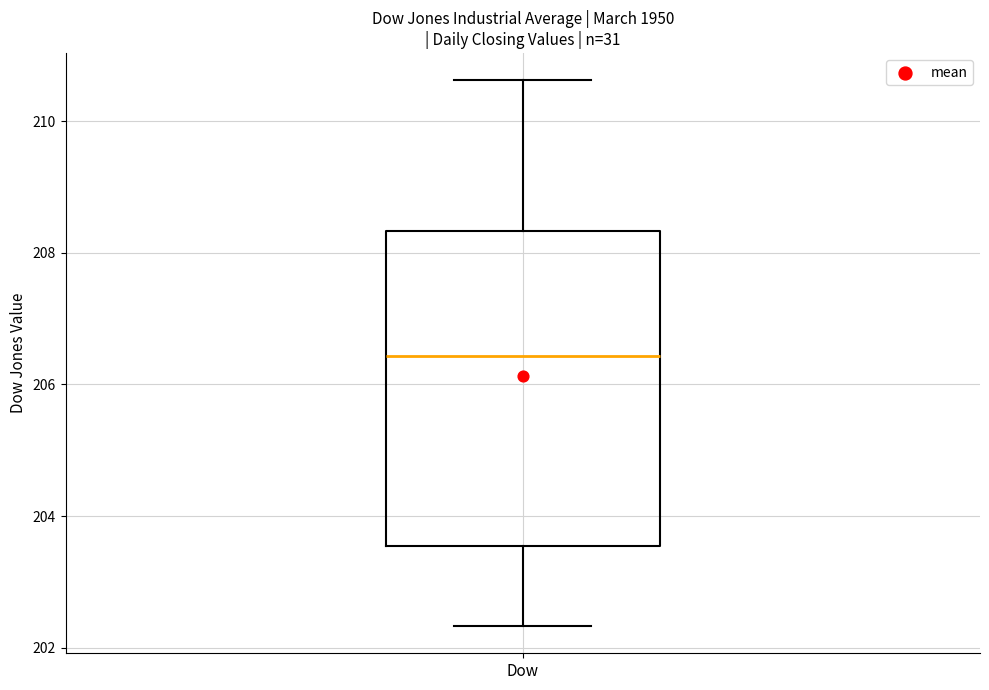

Read this box plot against the y-axis: the position of the median line, the range covered by the box, and the ends of both whiskers. The values are not printed on the chart, so give them approximately, as read against the axis.

median 206.4, box 203.6 to 208.4, whiskers 202.4 to 210.6